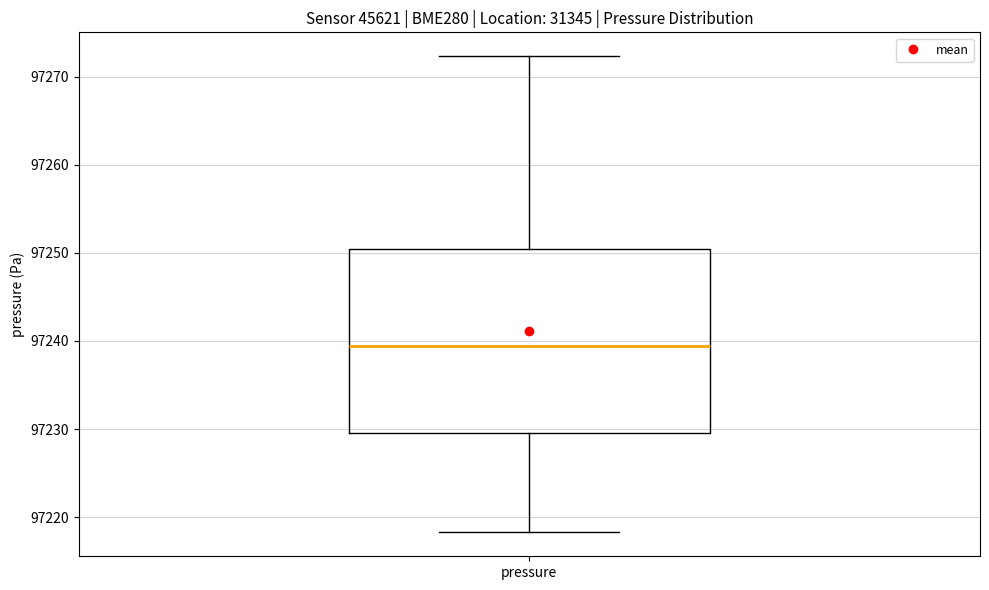

Transcribe this box plot: give where the median line is, the range the box spans, and where the two whiskers end, as read against the y-axis. The values are not printed on the chart, so give them approximately, as read against the axis.

median 97239, box 97230 to 97250, whiskers 97218 to 97272